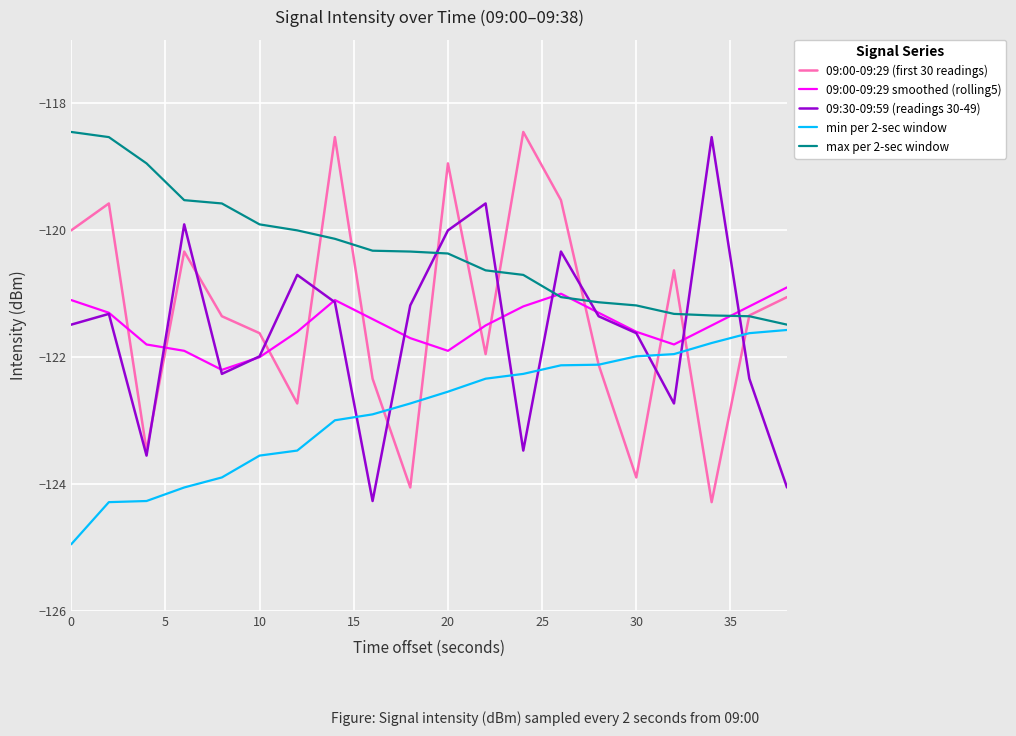

How many times do 09:30-09:59 (readings 30-49) and 09:00-09:29 (first 30 readings) cross each other?

12